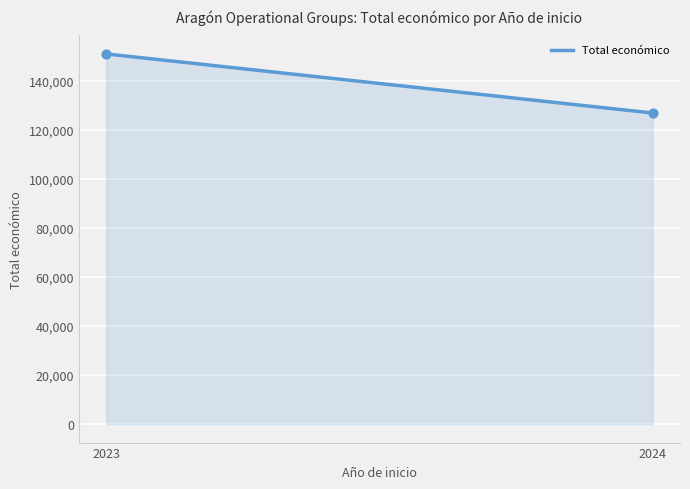

What is the range of Y values (max minus min)?

24103.9